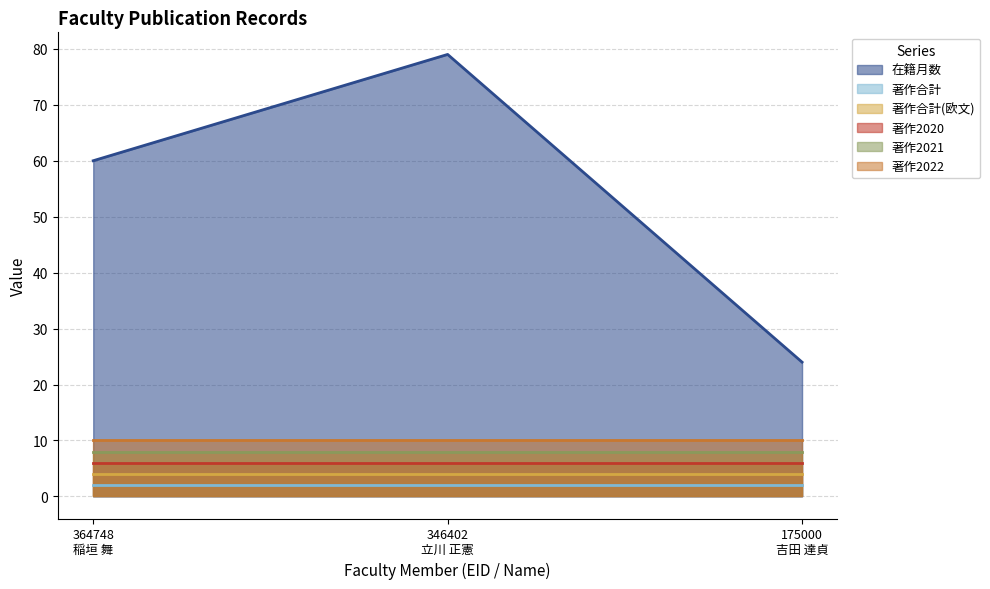

Which category has the lowest value across all series?

364748
稲垣 舞